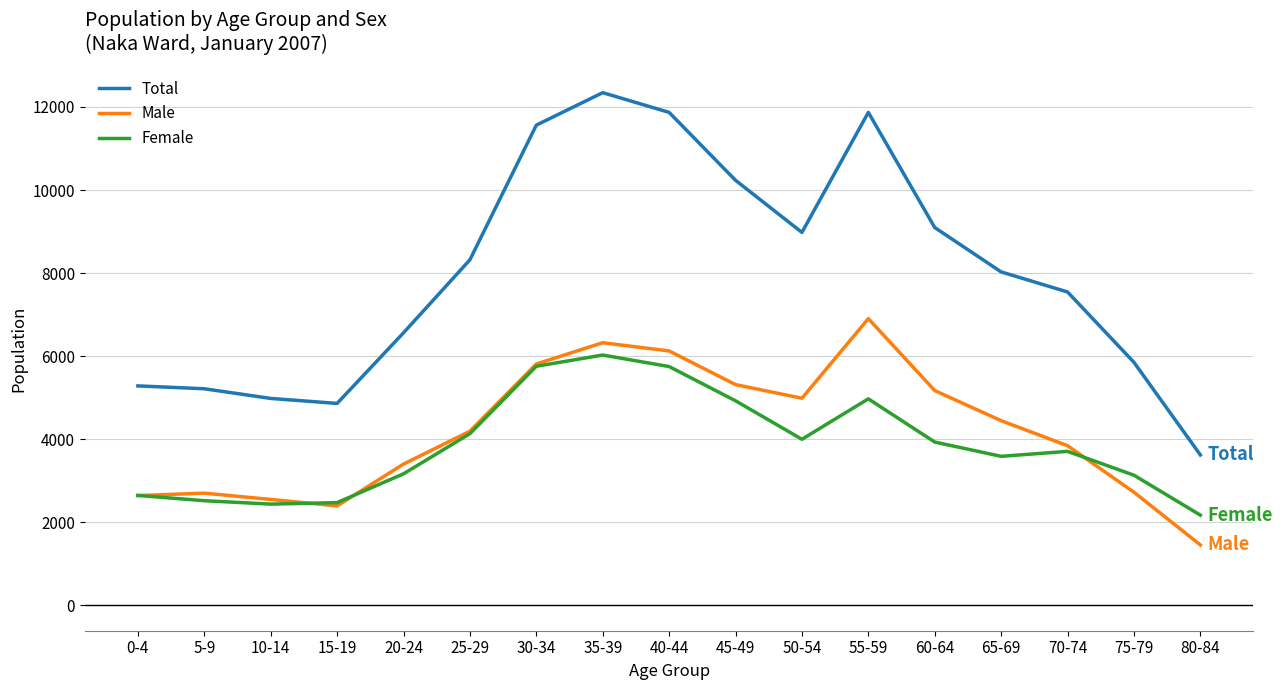

What is the minimum value shown in the chart?

1450